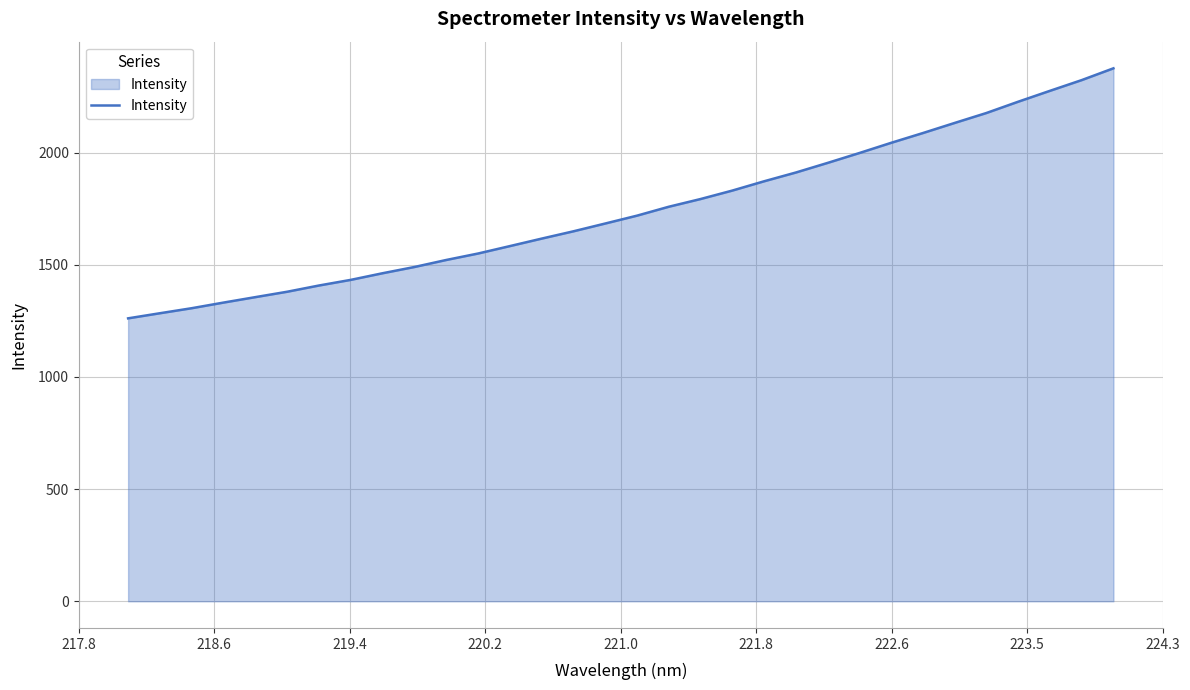

What is the minimum value shown in the chart?

1261.5